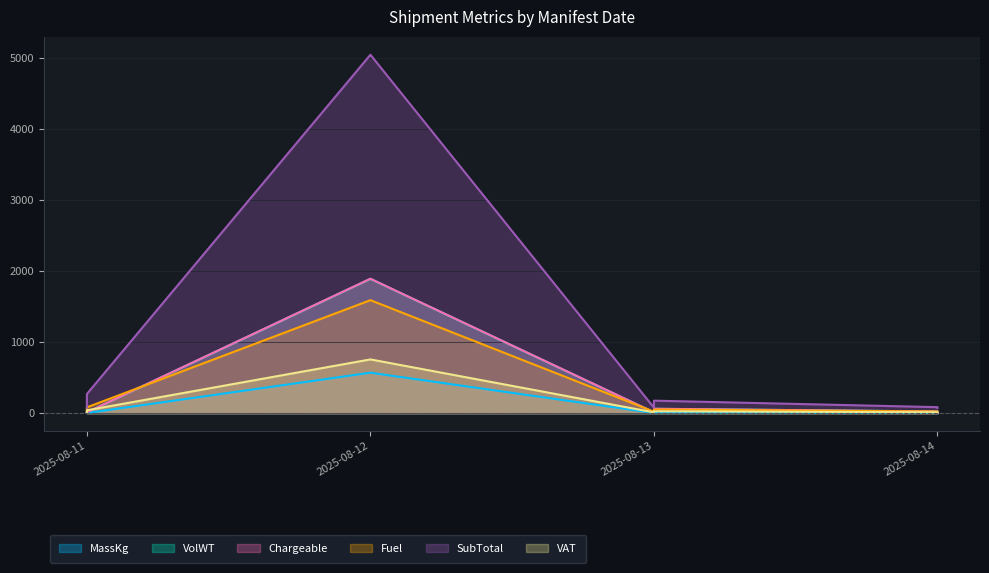

Rank the series by their maximum value, from lowest to highest.

MassKg, VAT, Fuel, VolWT, Chargeable, SubTotal